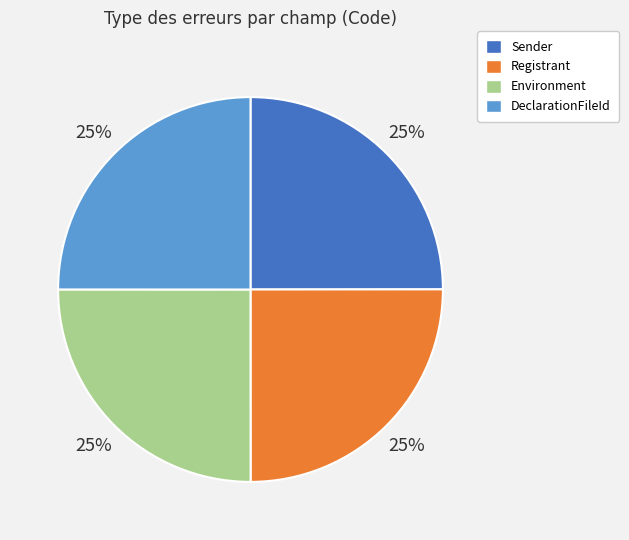

To the nearest percent, what is the average slice percentage?

25%